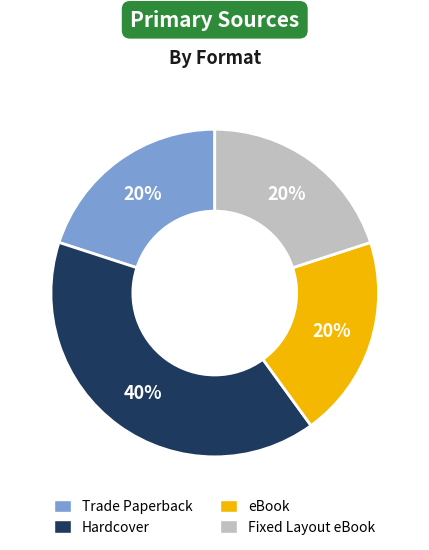

Does any single category account for the majority?

No